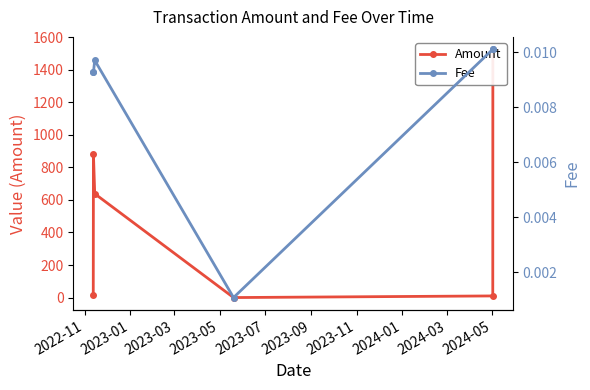

What is the difference between the highest and lowest values at 2023-01?

881.0